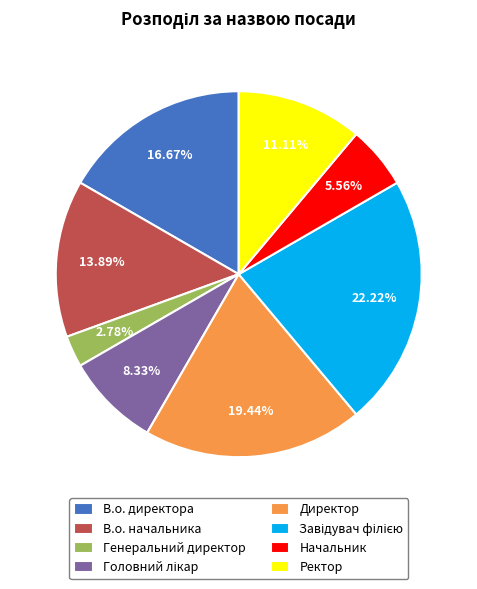

Count the number of slices in the pie.

8